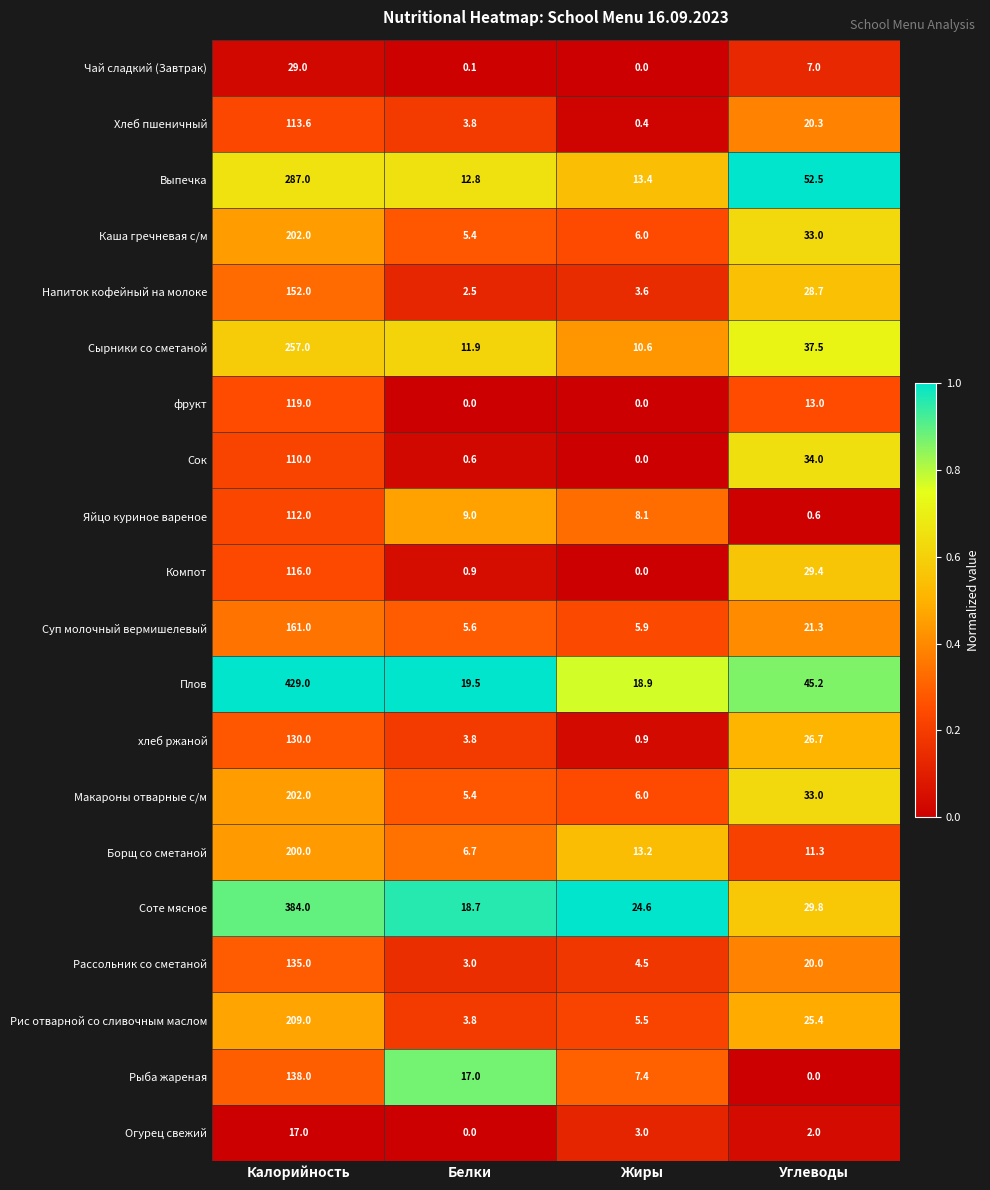

Where does the Хлеб пшеничный series first go above 20?

Калорийность